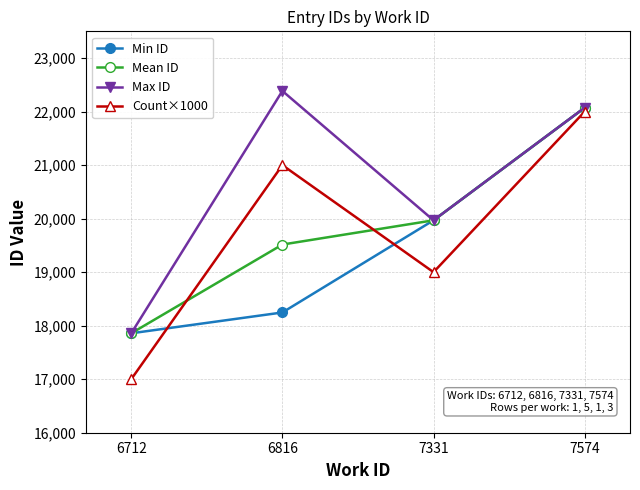

At which category is the sum across all series the highest?

7574